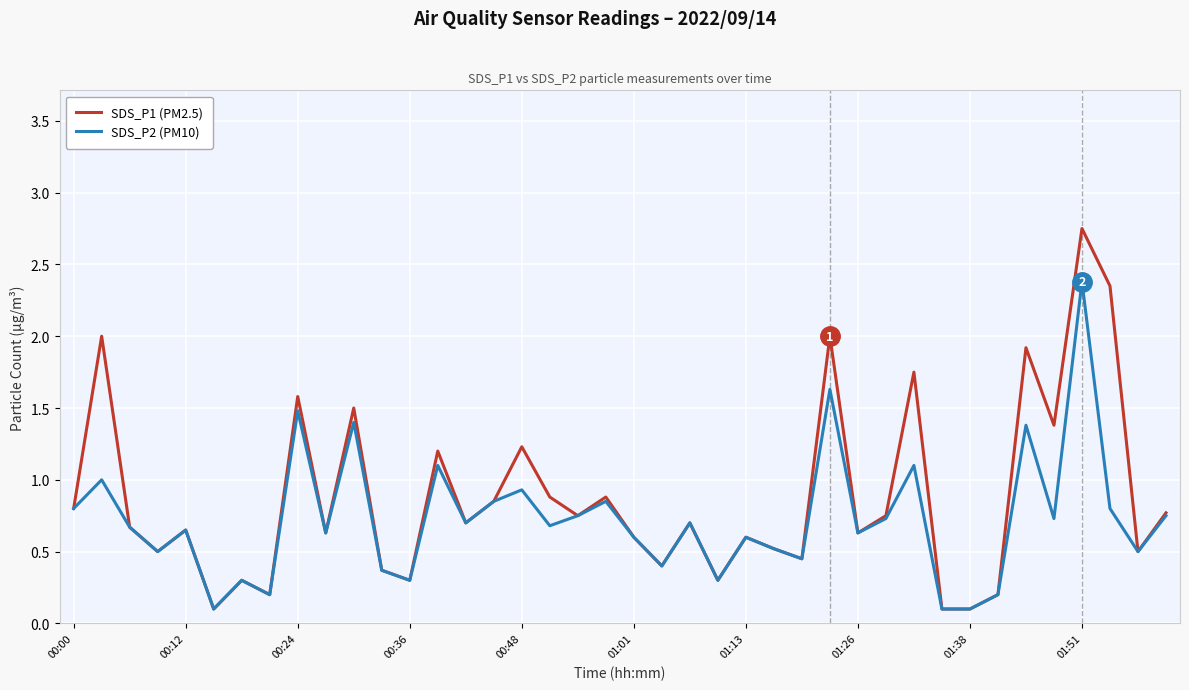

What is the lowest value of the SDS_P1 (PM2.5) series?

0.1